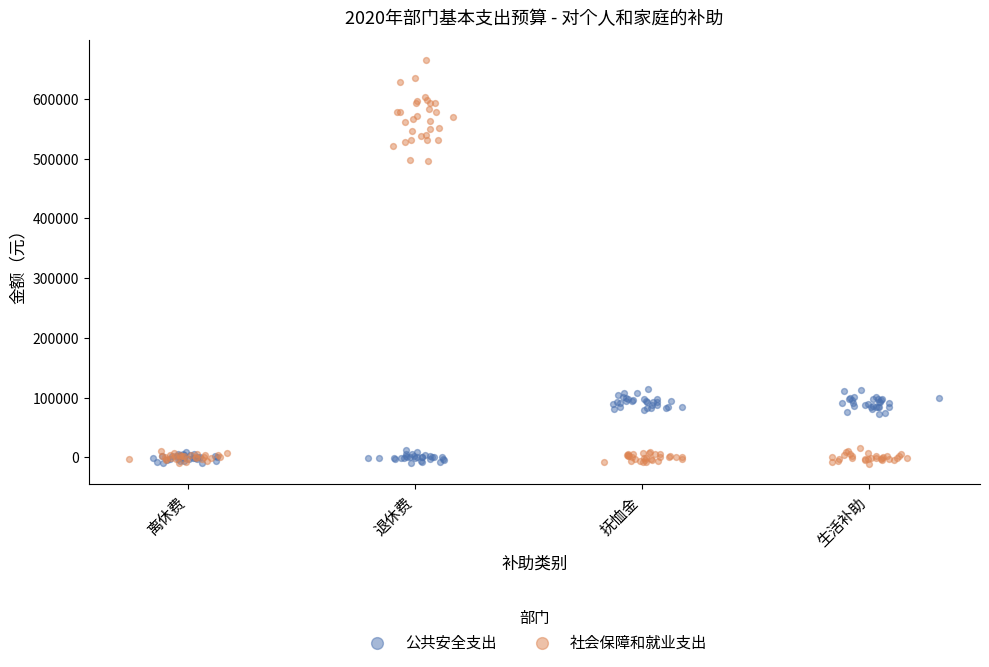

Which series reaches the maximum Y coordinate?

社会保障和就业支出